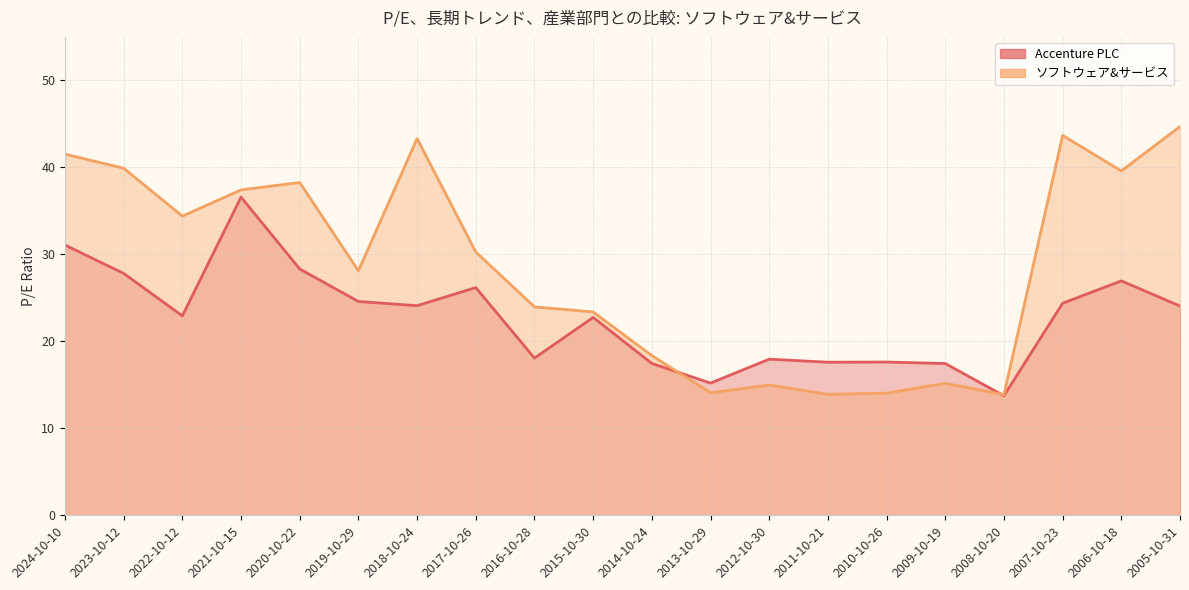

How many data points in Accenture PLC are less than 24?

10